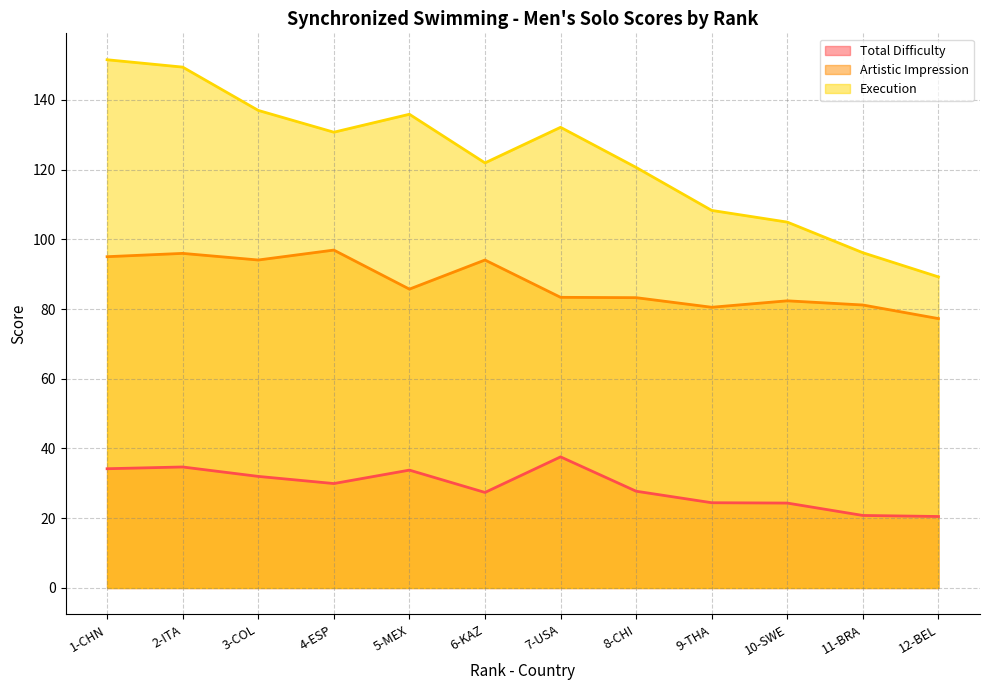

List the series in order of their overall mean, highest first.

Execution, Artistic Impression, Total Difficulty